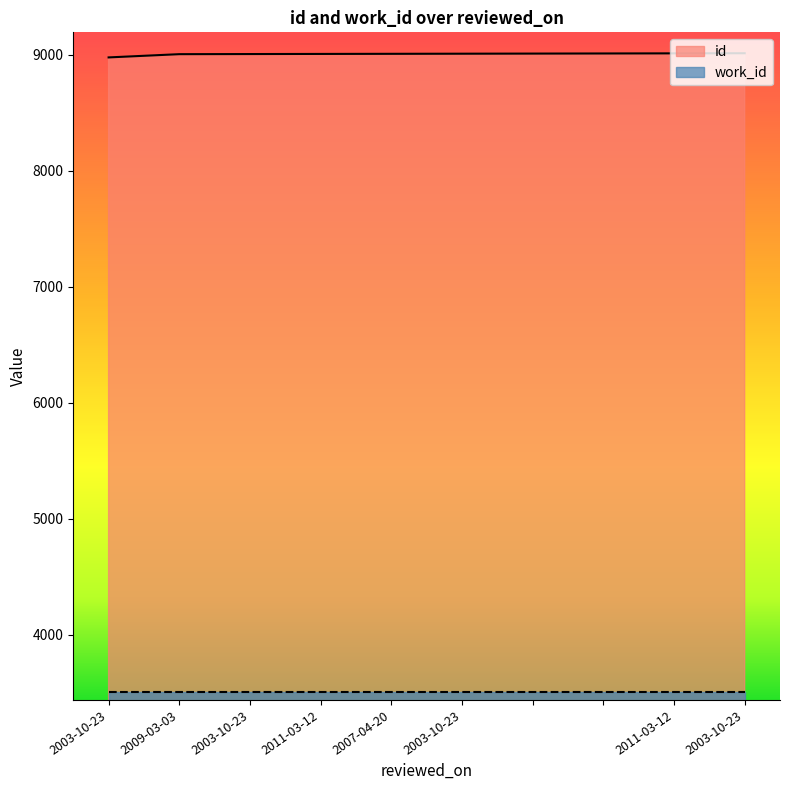

What is the change in value from 2009-03-03 to ?

+6